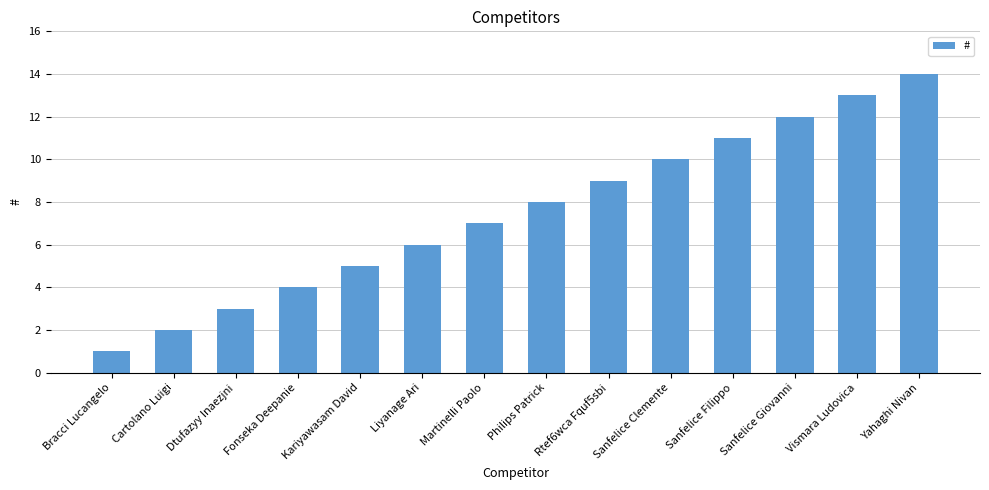

How many values are below 8?

7